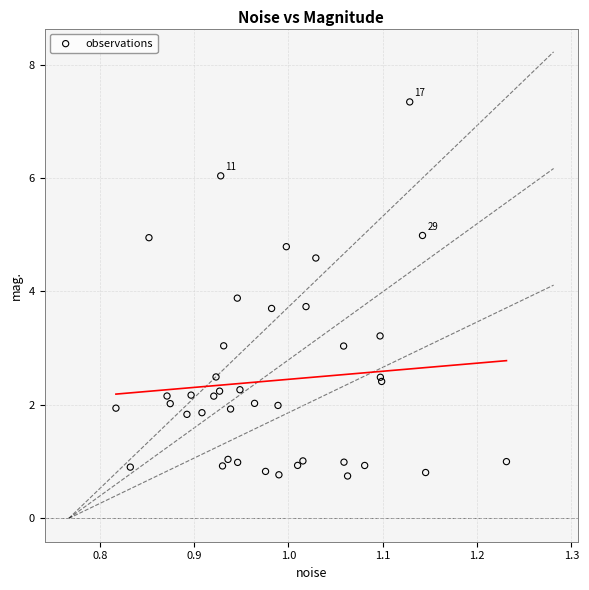

What Y value in the scatter plot is closest to 4?

3.9